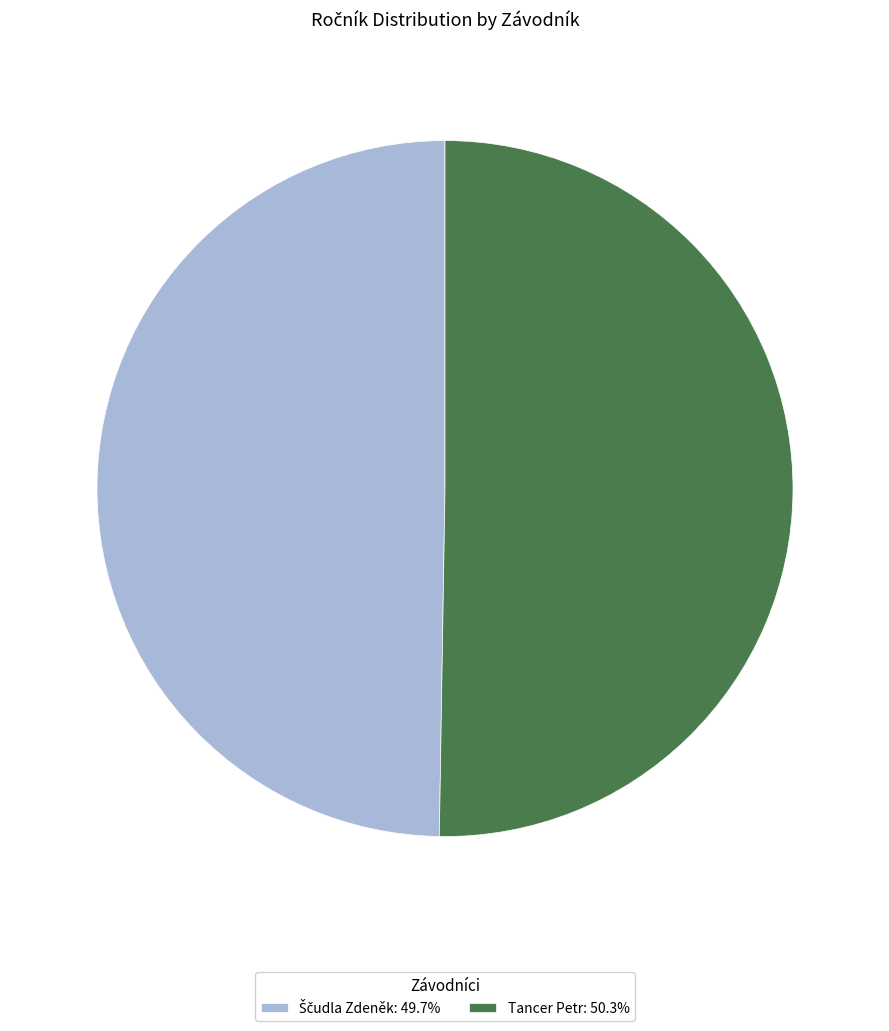

Is there a majority slice in this chart?

Yes